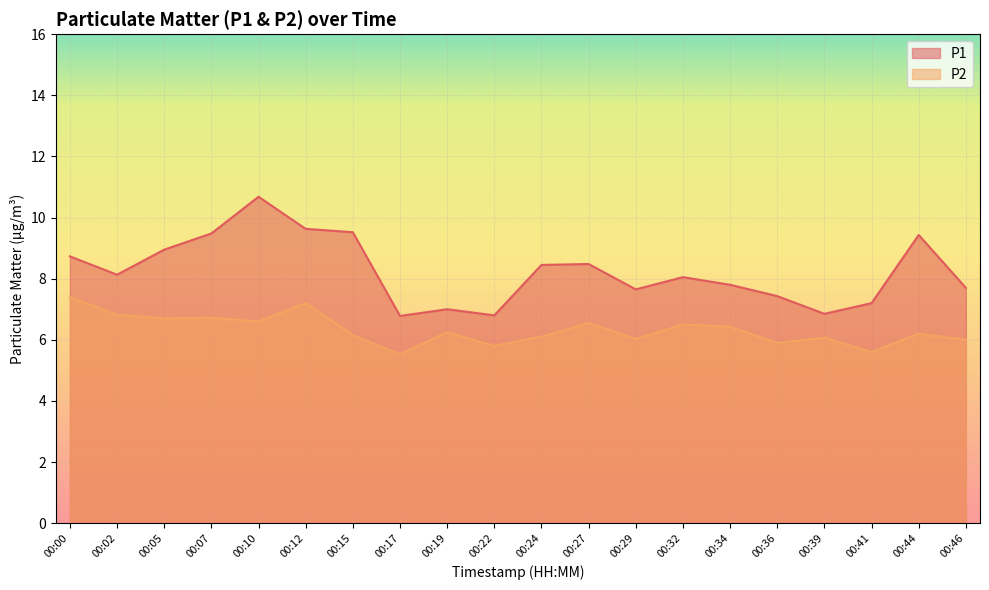

What is the sum of all P1 values?

164.7